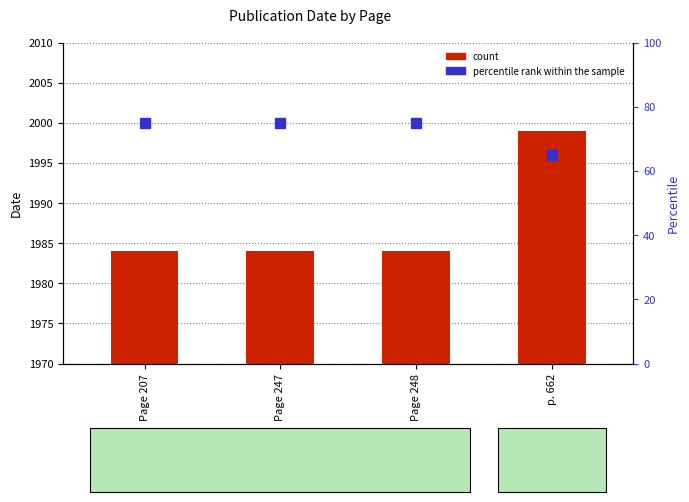

What is the difference between the maximum and minimum values in the percentile rank within the sample series?

10